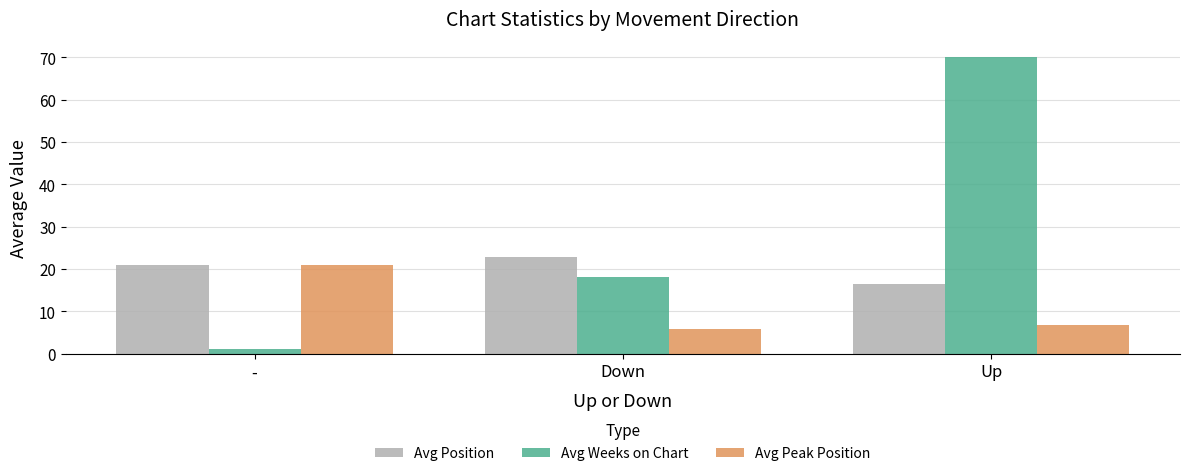

Rank the categories by Avg Peak Position value from lowest to highest.

Down, Up, -